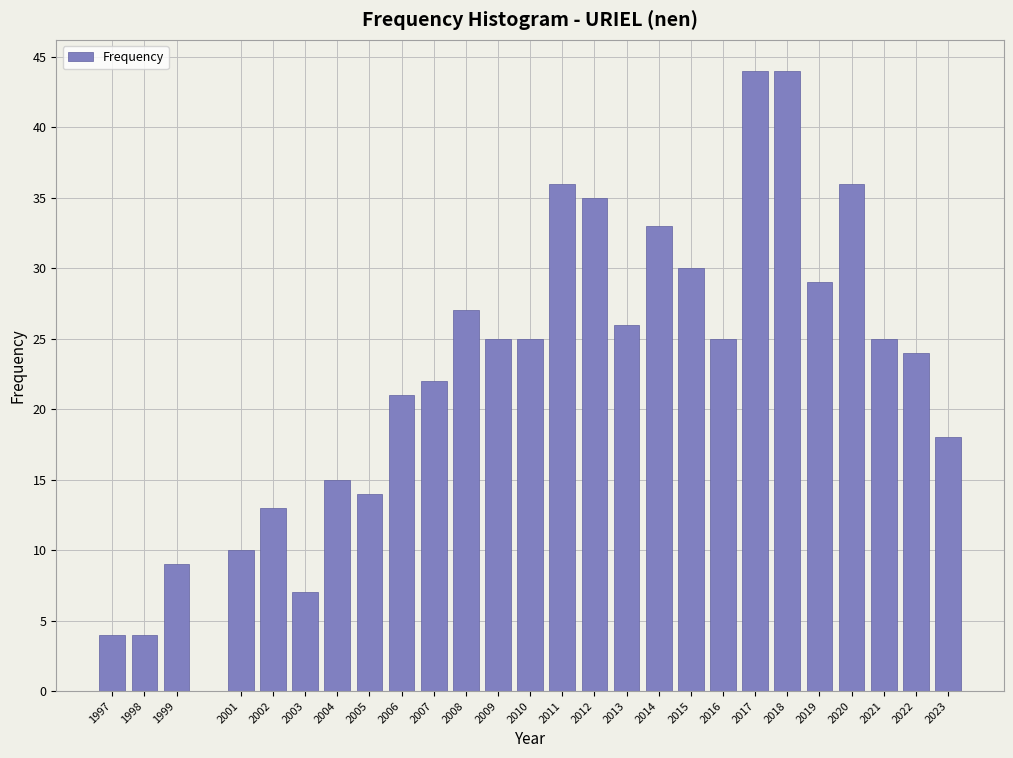

Reading left to right, list all the values displayed in this chart.

1997=4	1998=4	1999=9	2001=10	2002=13	2003=7	2004=15	2005=14	2006=21	2007=22	2008=27	2009=25	2010=25	2011=36	2012=35	2013=26	2014=33	2015=30	2016=25	2017=44	2018=44	2019=29	2020=36	2021=25	2022=24	2023=18